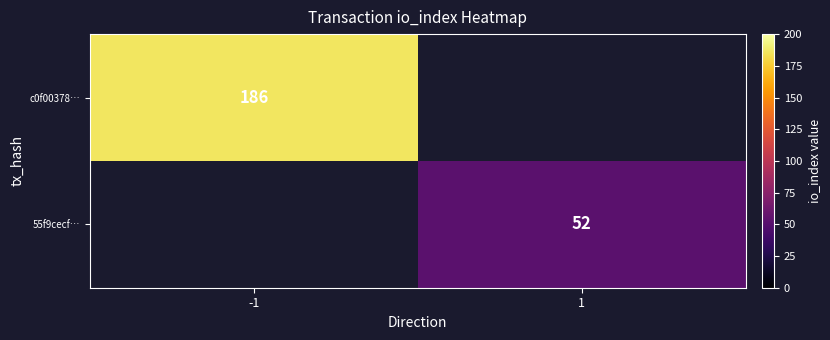

Is it true that c0f00378… equals 274 at -1?

False